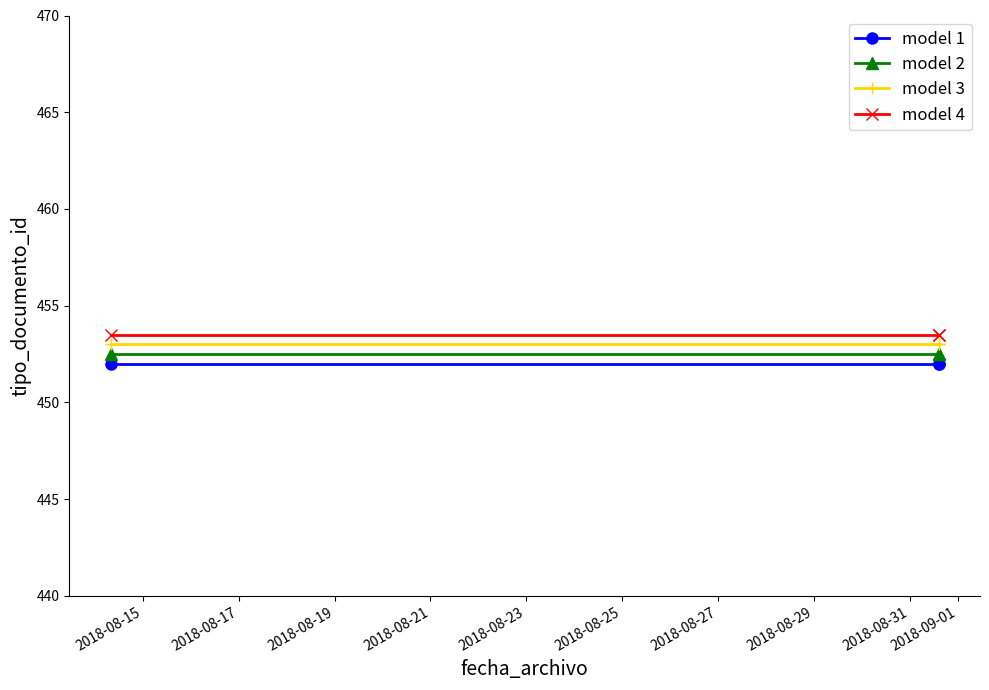

What is the average value of the model 4 series?

453.5